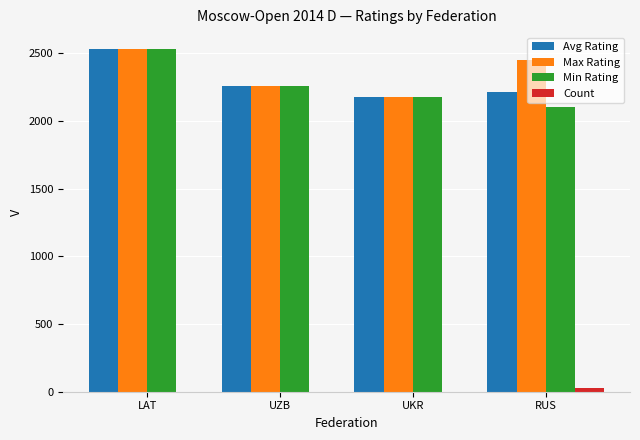

What is the sum of all Count values?

34.0